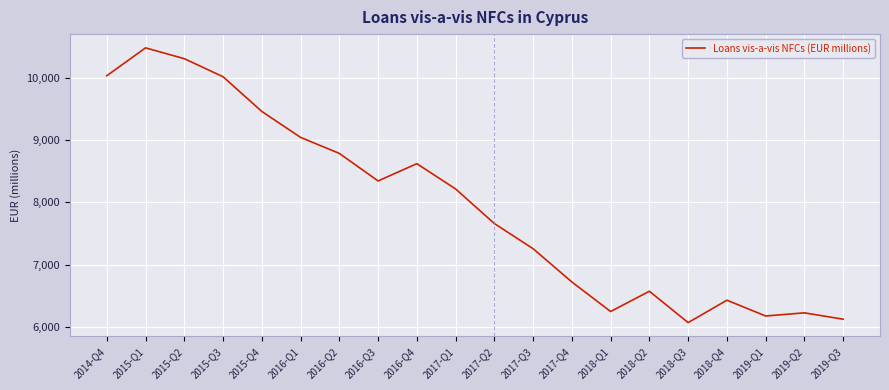

What is the maximum value shown in the chart?

10479.0